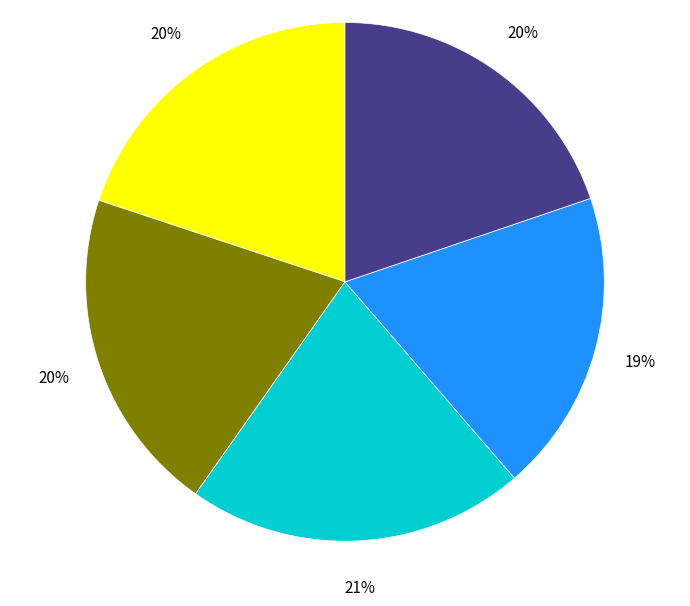

To the nearest percent, what is the difference between the largest and smallest slice percentages?

2%